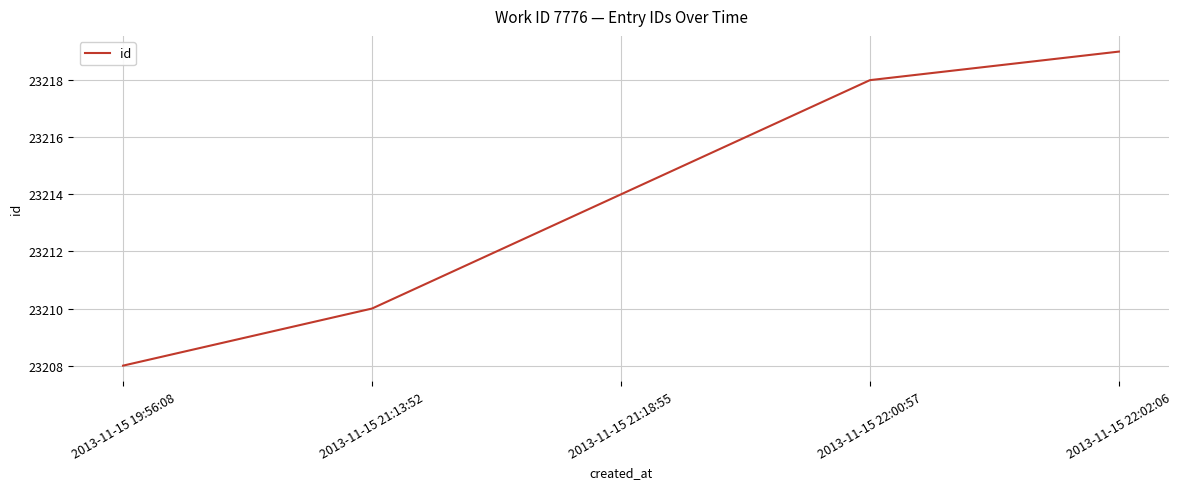

At which label is the value closest to 23213?

2013-11-15 21:18:55